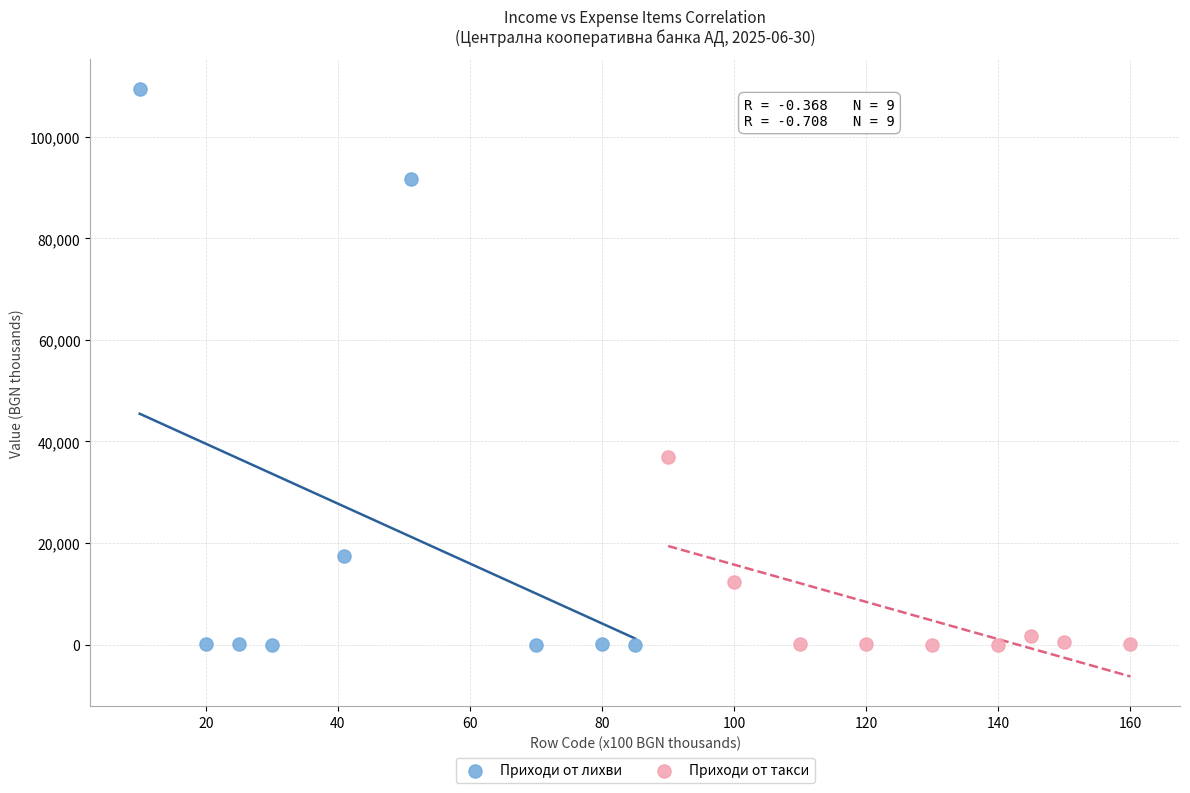

Which series has the widest spread of Y values?

Приходи от лихви